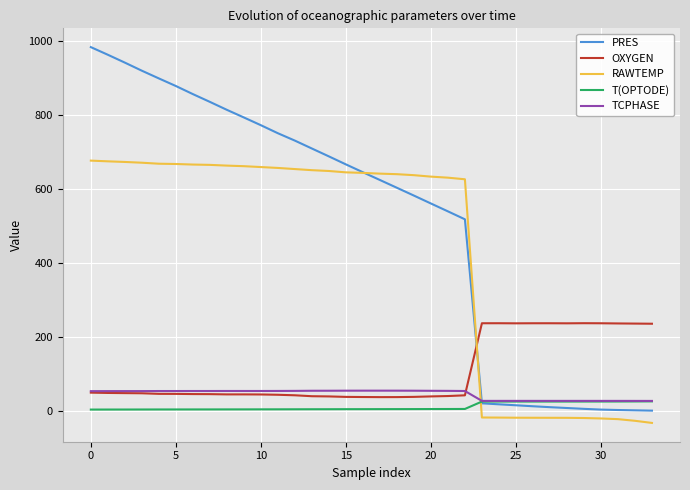

What is the greatest value displayed?

982.2